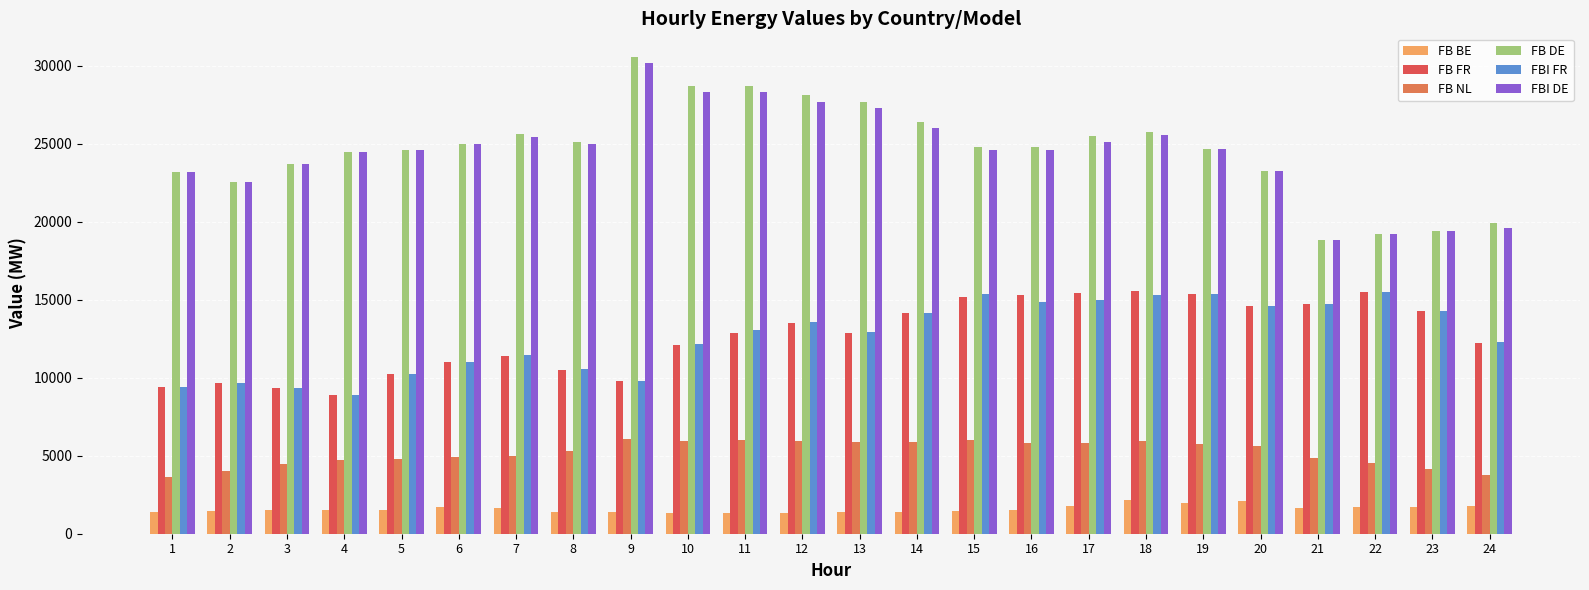

What is the spread (max minus min) of values at 8?

23718.7